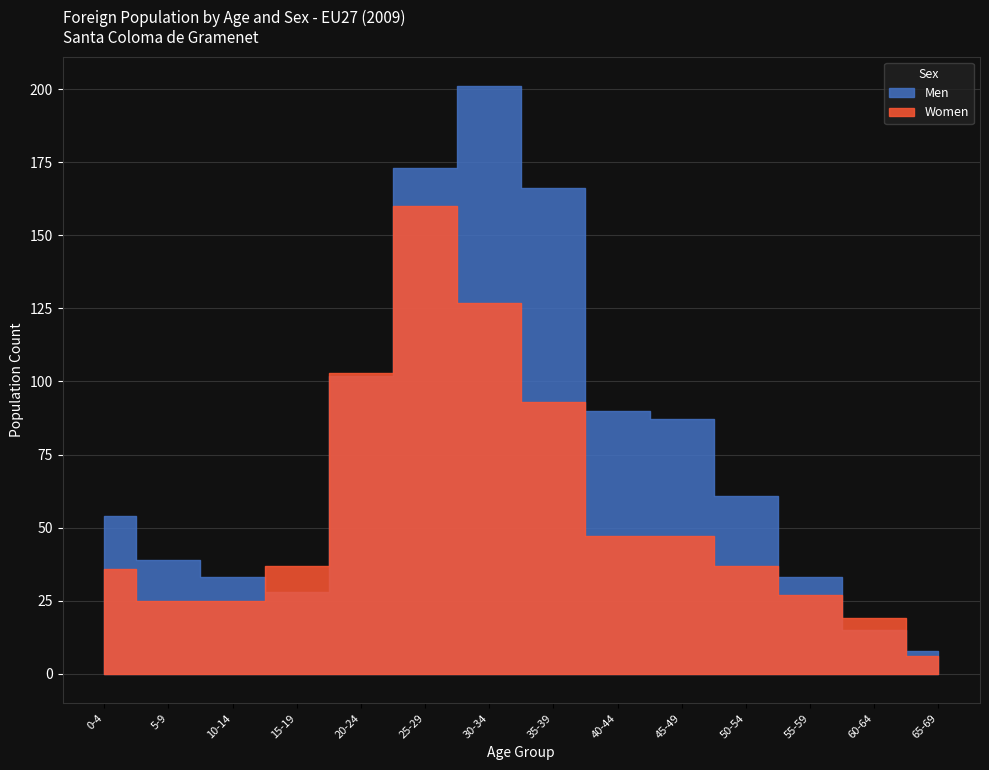

The Men series shows 54 at 40-44. True or false?

False